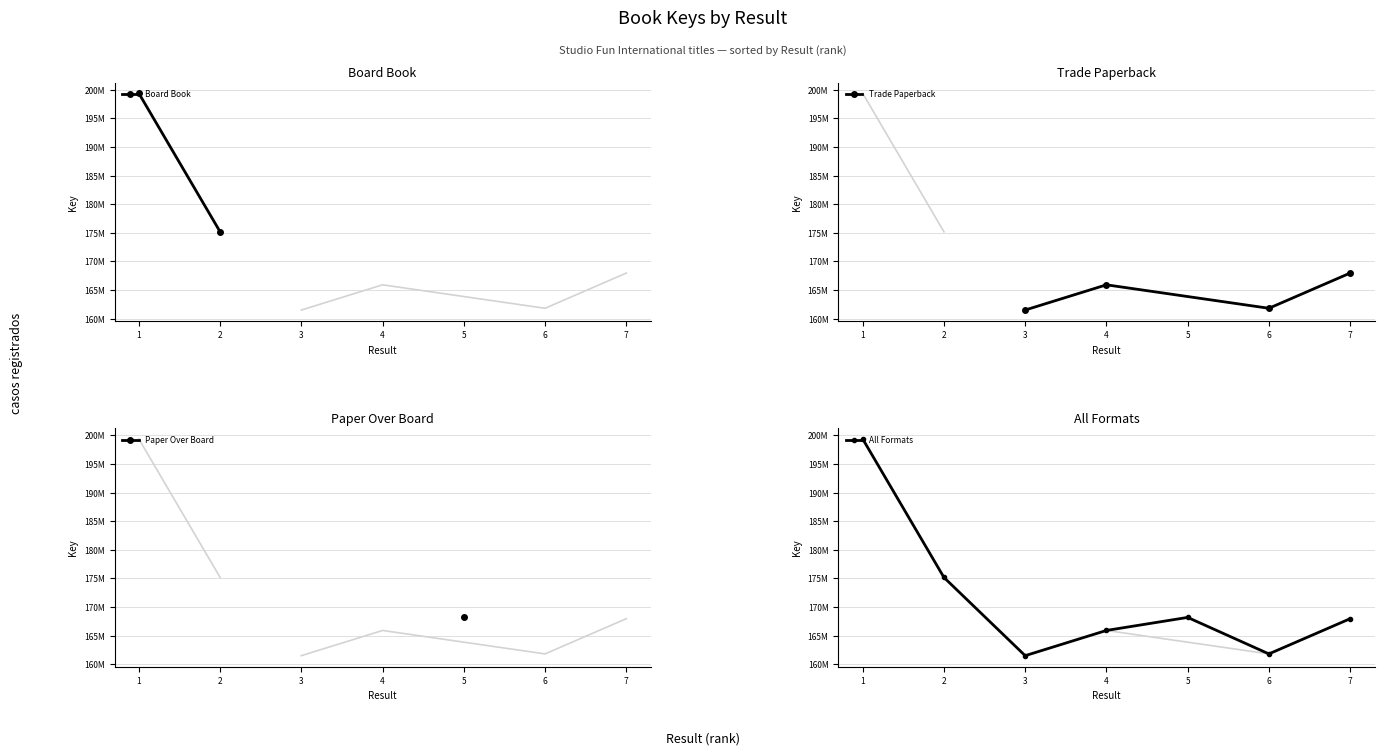

What is the ratio of the value at 5 to the value at 4?

1.0